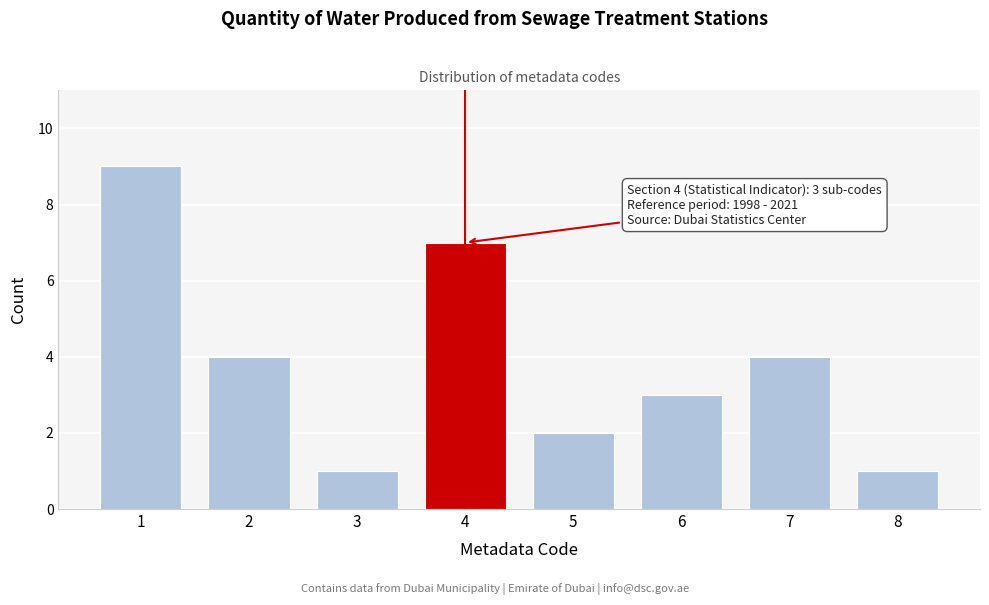

Reading left to right, transcribe all the data shown in this chart.

9	4	1	7	2	3	4	1